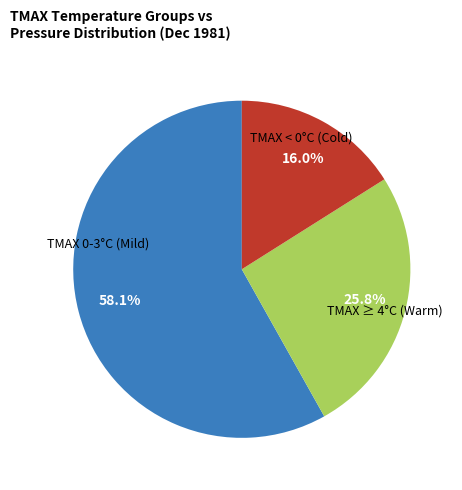

Does any single category account for the majority?

Yes